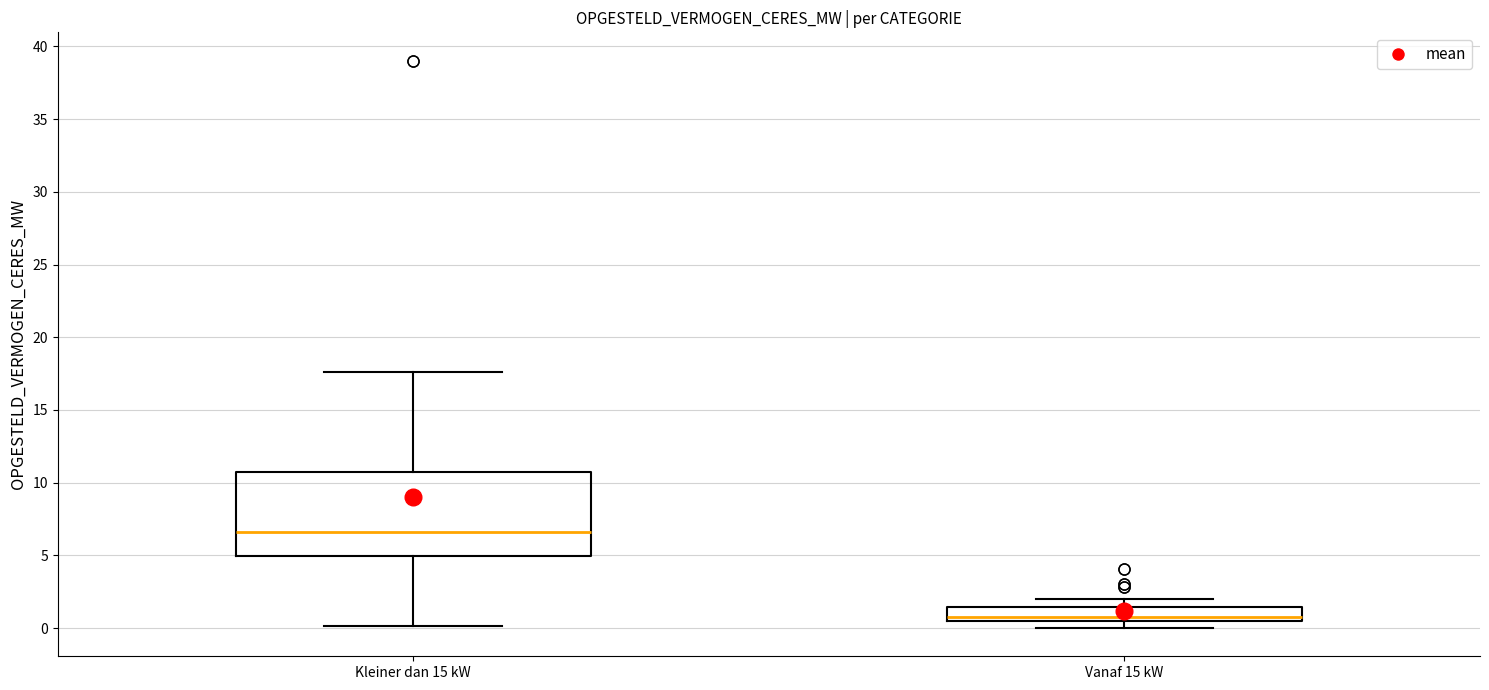

Which box's median line is the highest?

Kleiner dan 15 kW